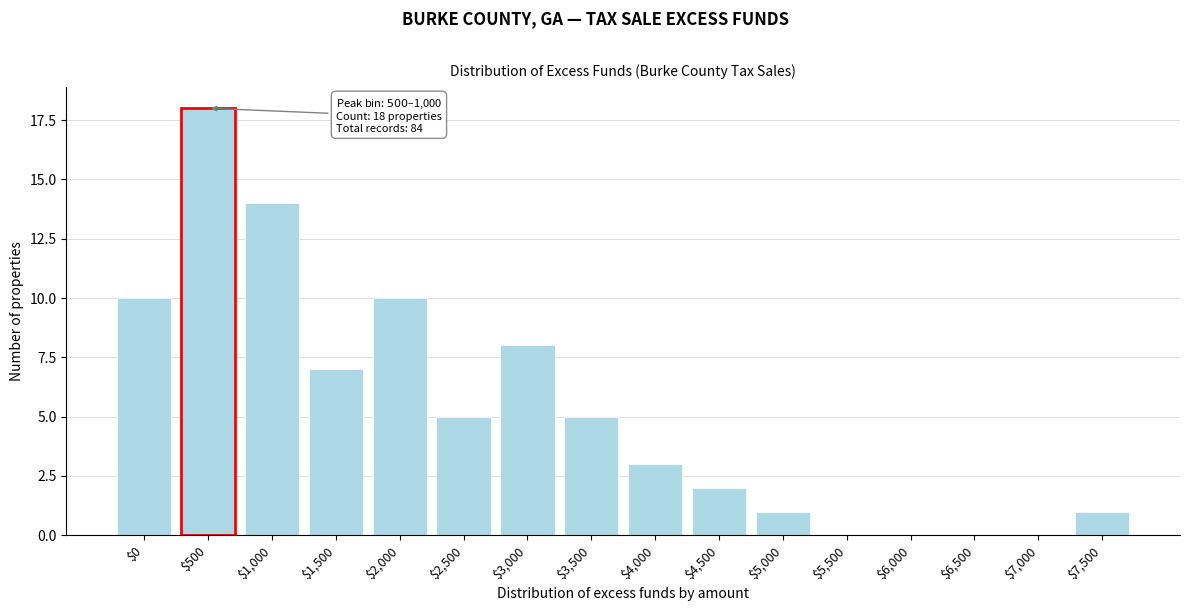

What is the greatest value displayed?

18